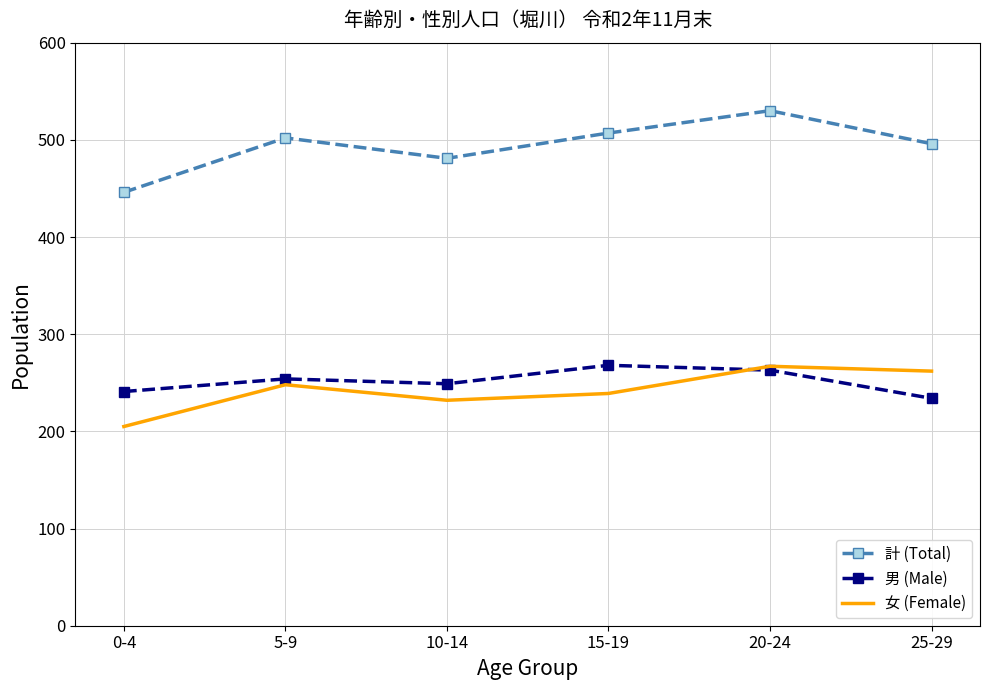

True or false: 計 (Total) and 男 (Male) intersect in this chart.

False